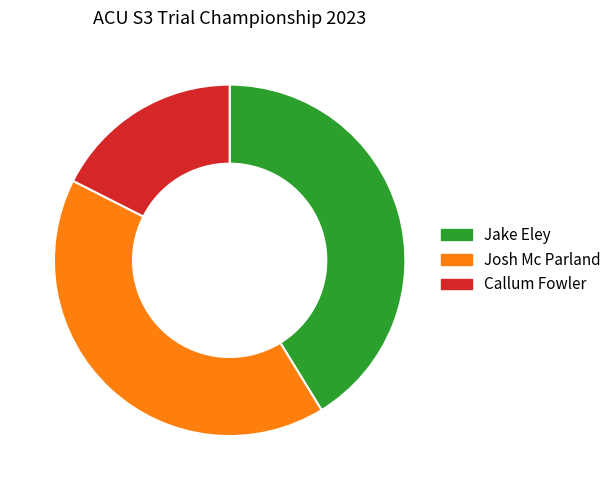

The Callum Fowler slice represents 27% of the pie. True or false?

False